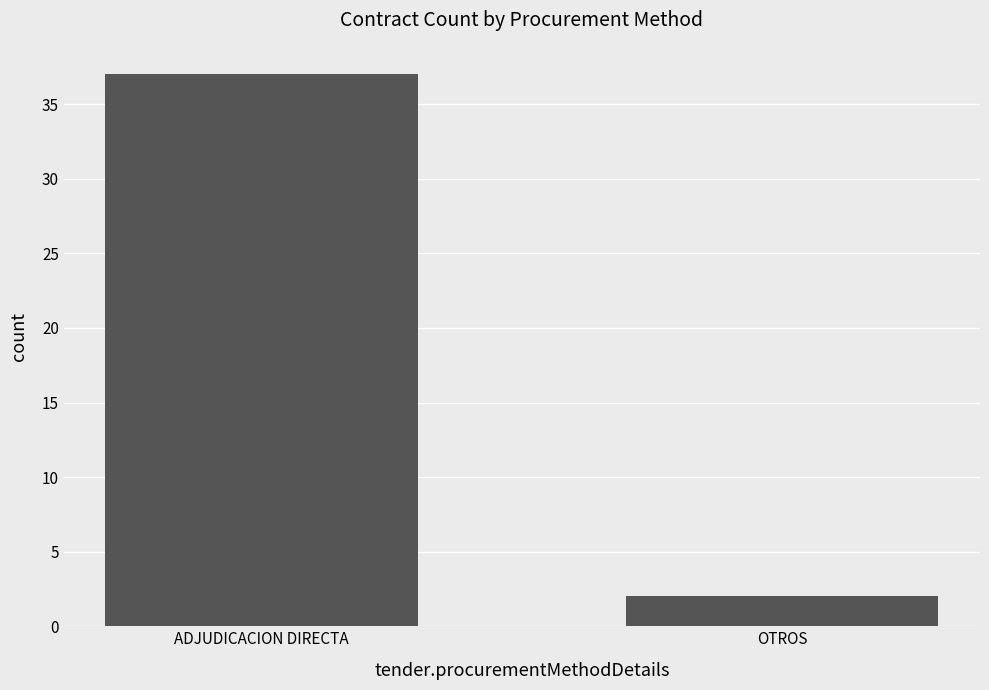

Between OTROS and ADJUDICACION DIRECTA, which is larger?

ADJUDICACION DIRECTA